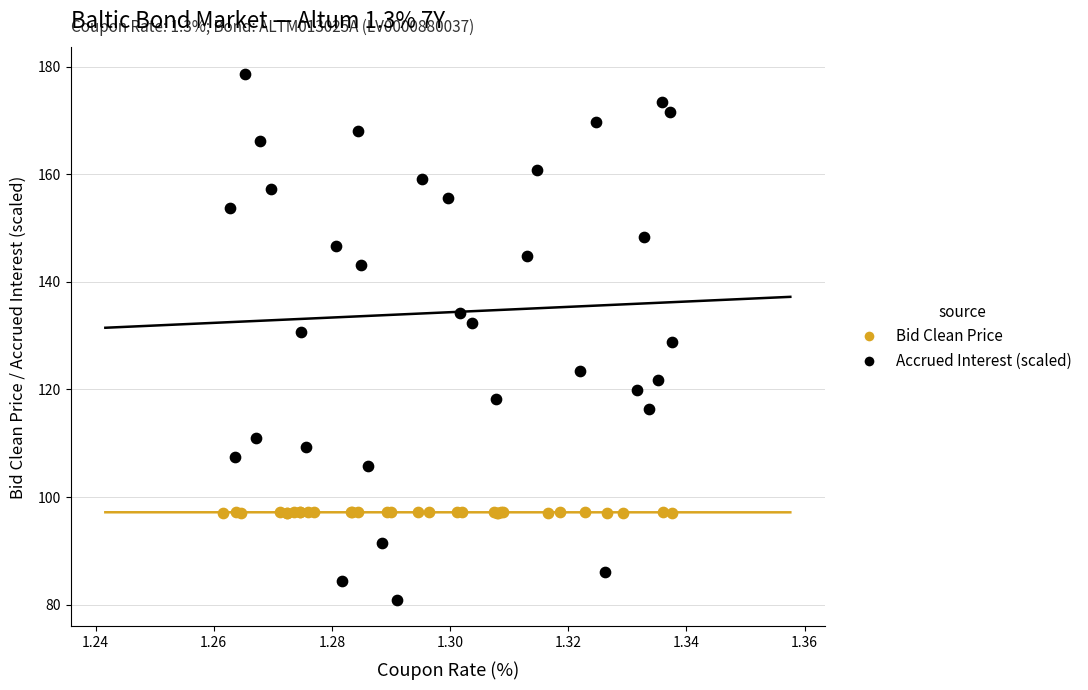

Which series has the widest spread of Y values?

Accrued Interest (scaled)